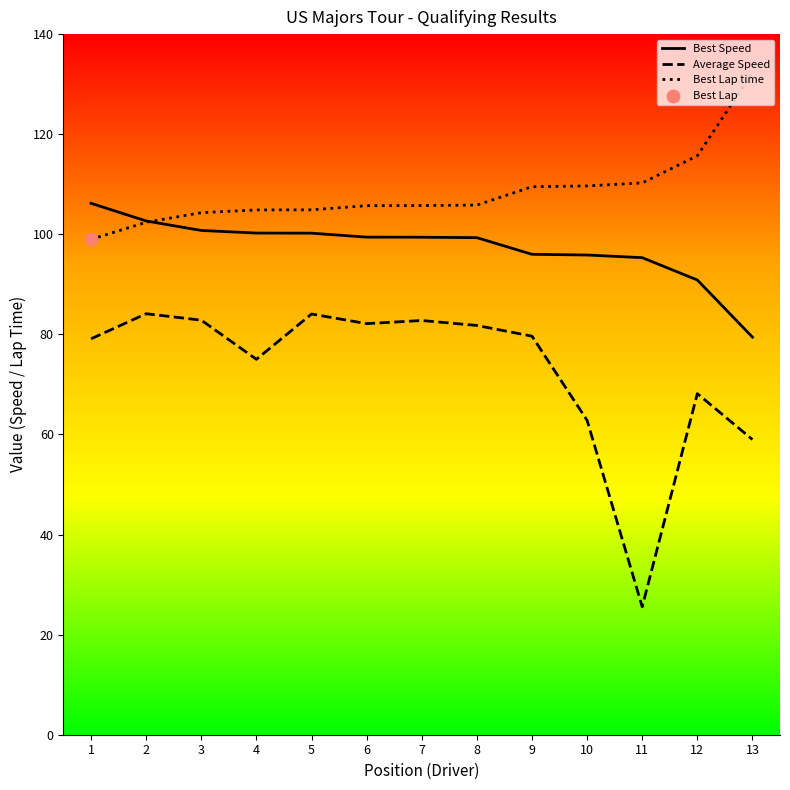

Which series has the largest range (max minus min)?

Average Speed